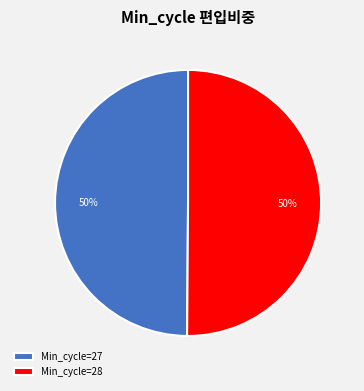

What is the ratio of the value at Min_cycle=28 to the value at Min_cycle=27?

1.0